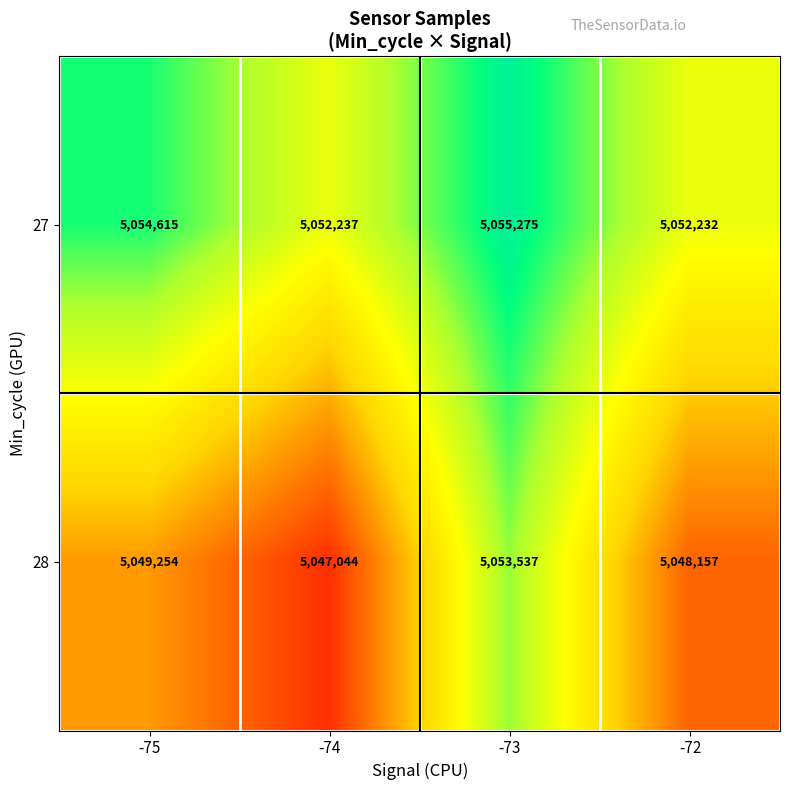

At how many categories does at least one series exceed 5049707?

4